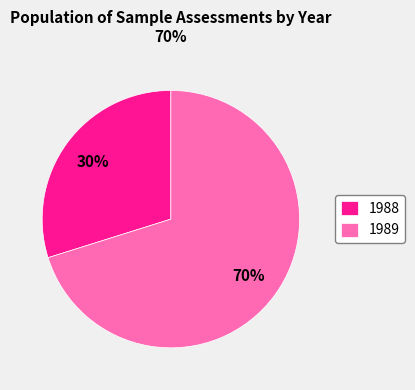

Which slice is the smallest?

1988